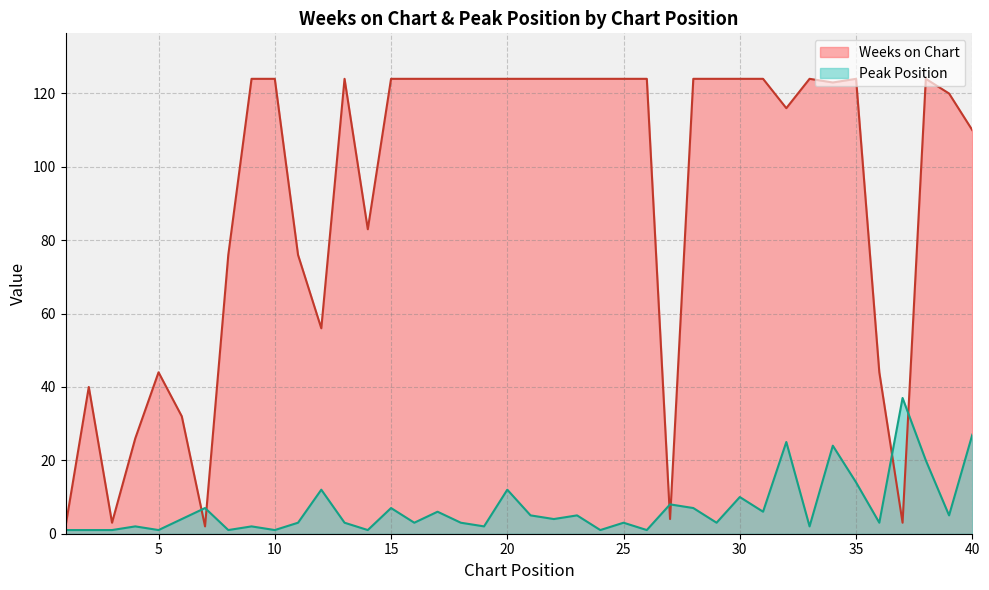

What is the difference between the maximum and minimum values in the Peak Position series?

36